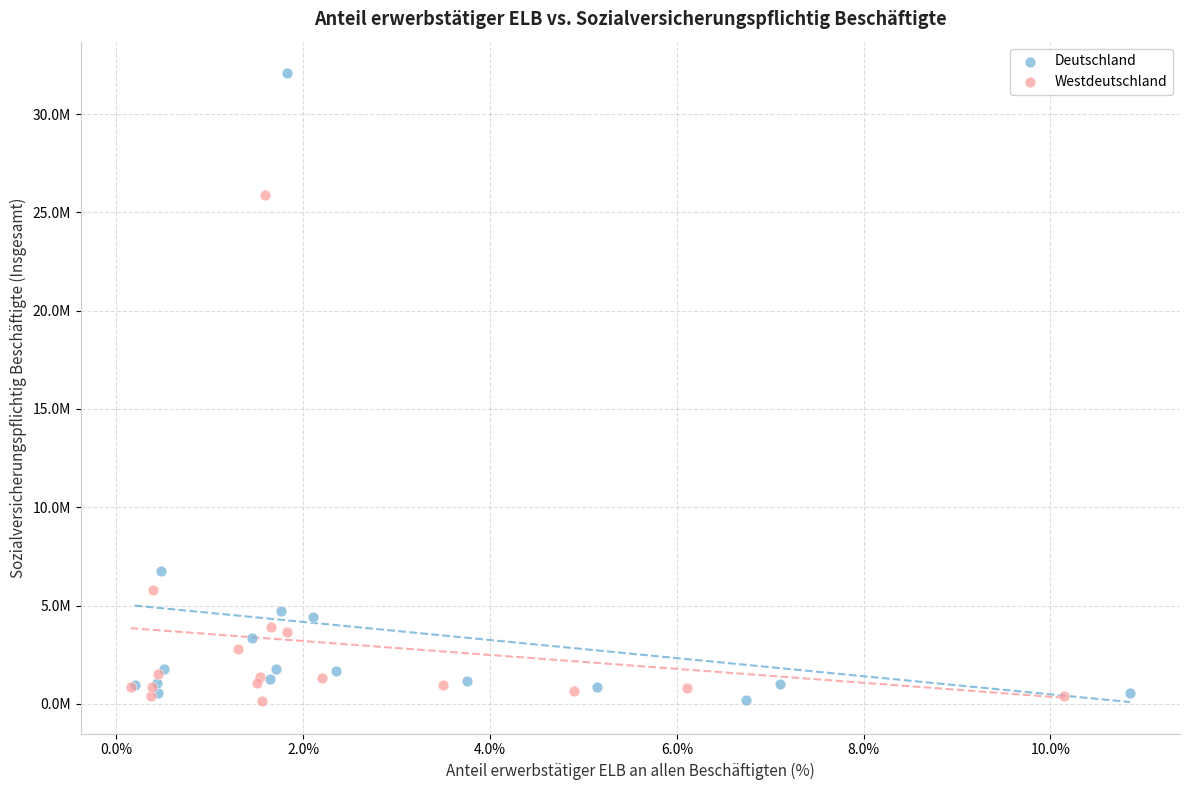

What are all the series names shown in the legend?

Deutschland, Westdeutschland